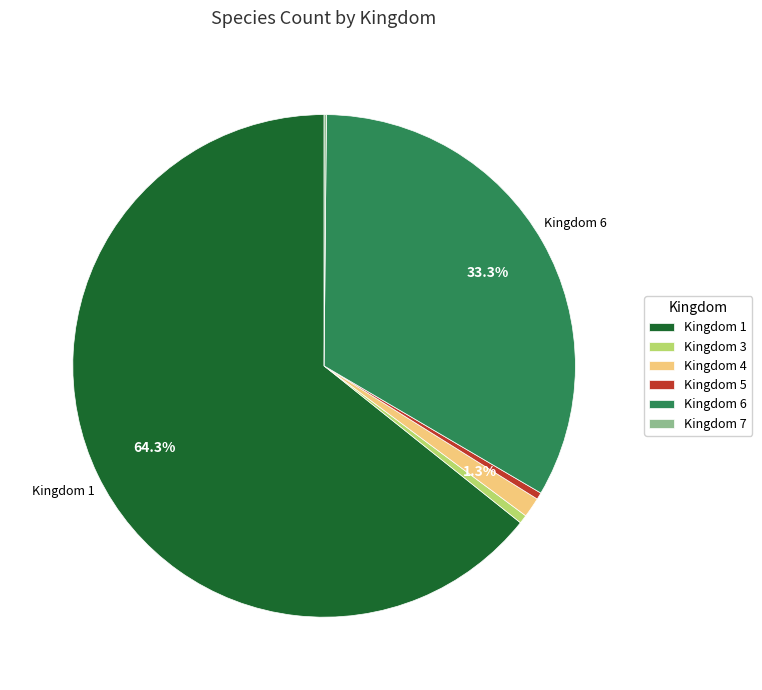

Is there a majority slice in this chart?

Yes